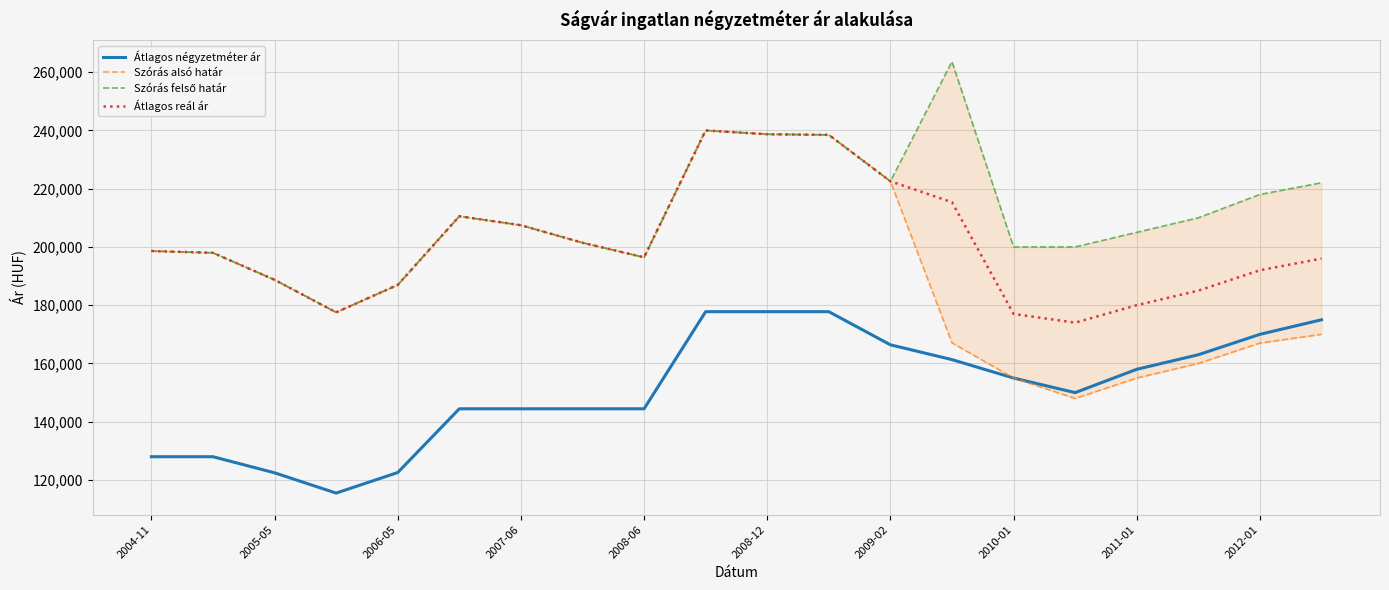

The value of Átlagos négyzetméter ár at 2004-11 is 128000. True or false?

True